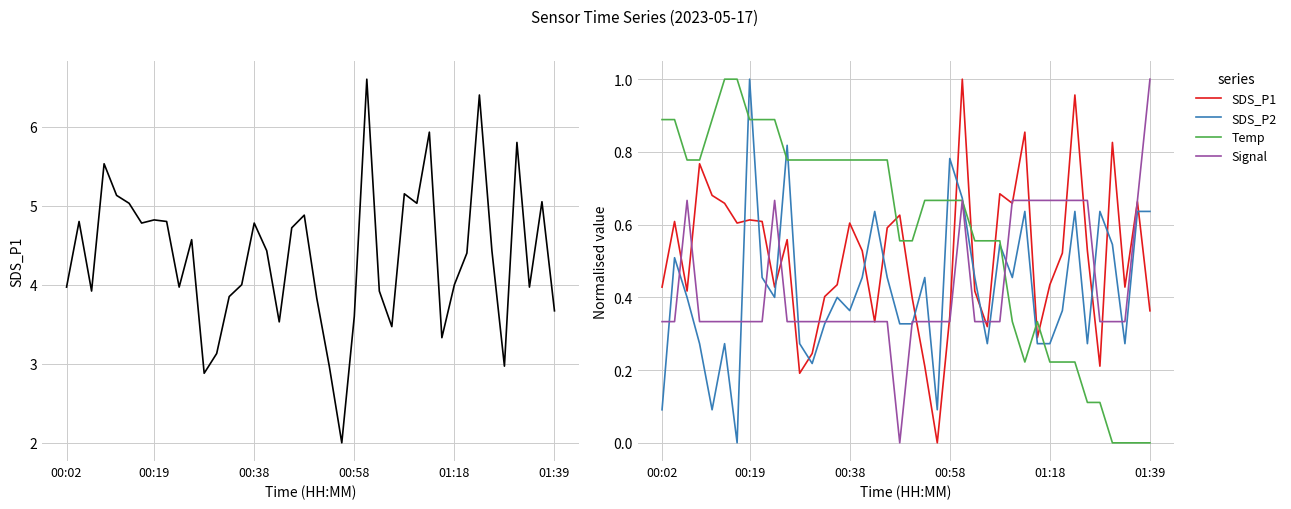

What is the difference between the SDS_P1 values at 28 and 00:19?

0.1